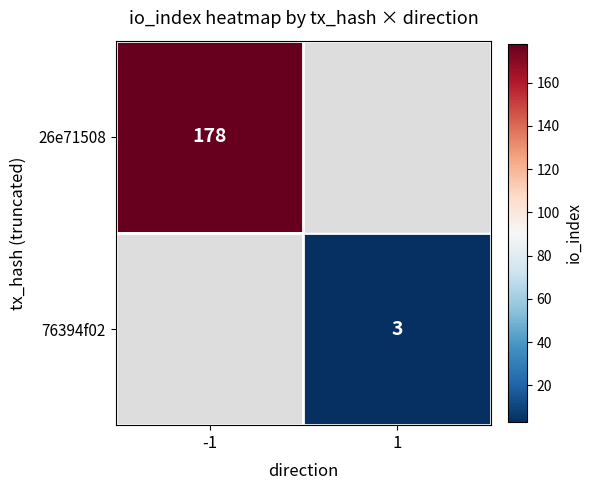

Is the value of 76394f02 at 1 greater than the value of 26e71508 at -1?

No